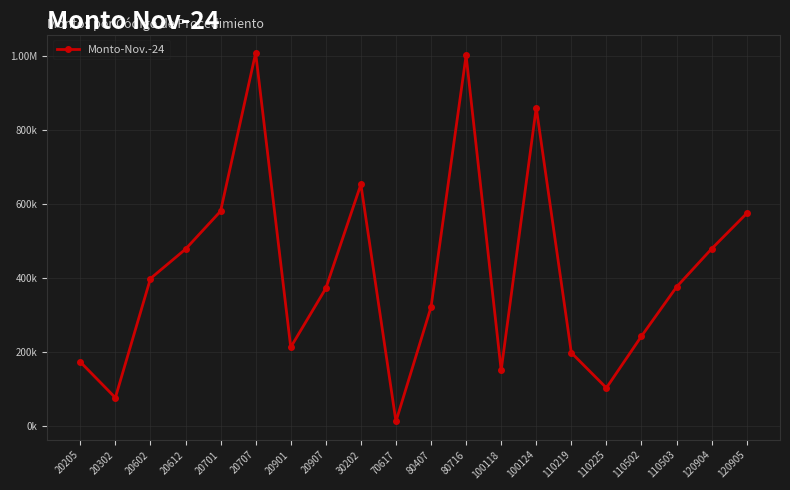

Is this an area chart (filled region under the line)?

No